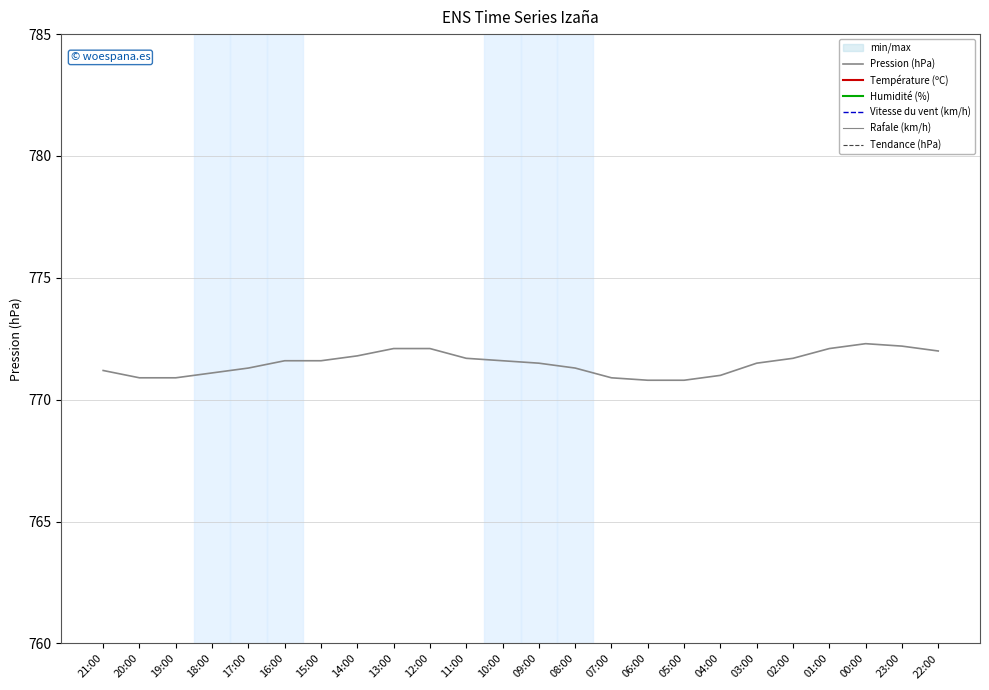

Which has a higher value, 15:00 or 10:00?

15:00